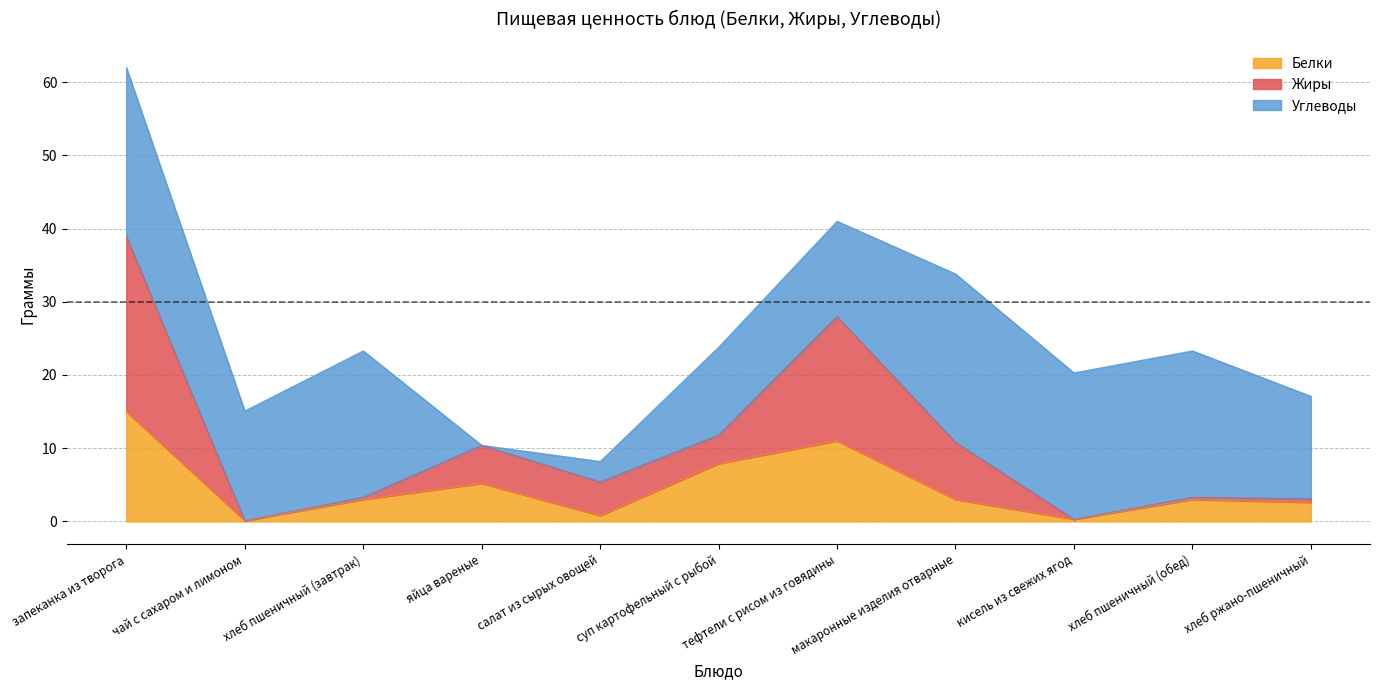

What is the sum of all Белки values?

51.9